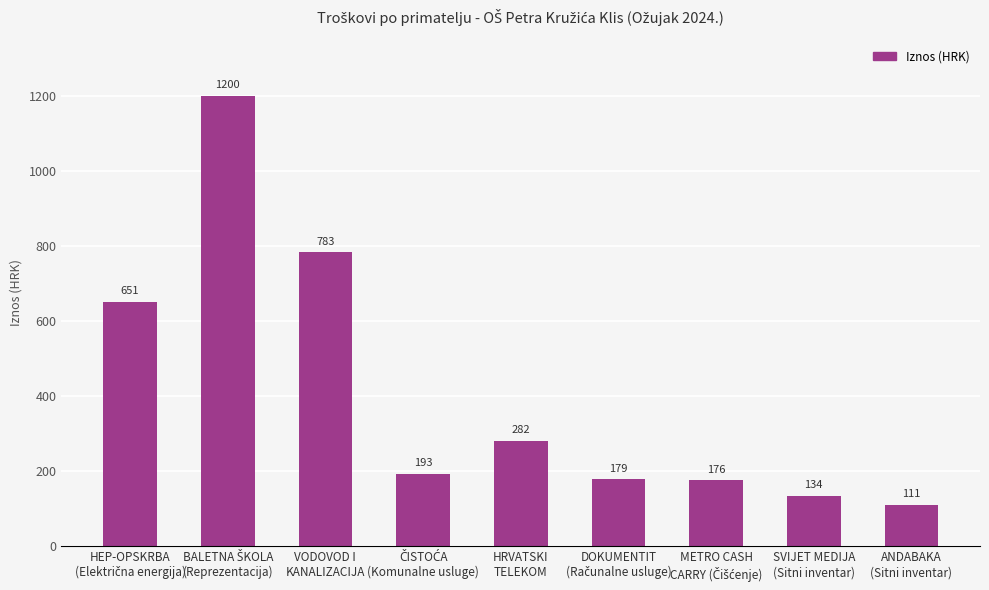

What is the greatest value displayed?

1200.0